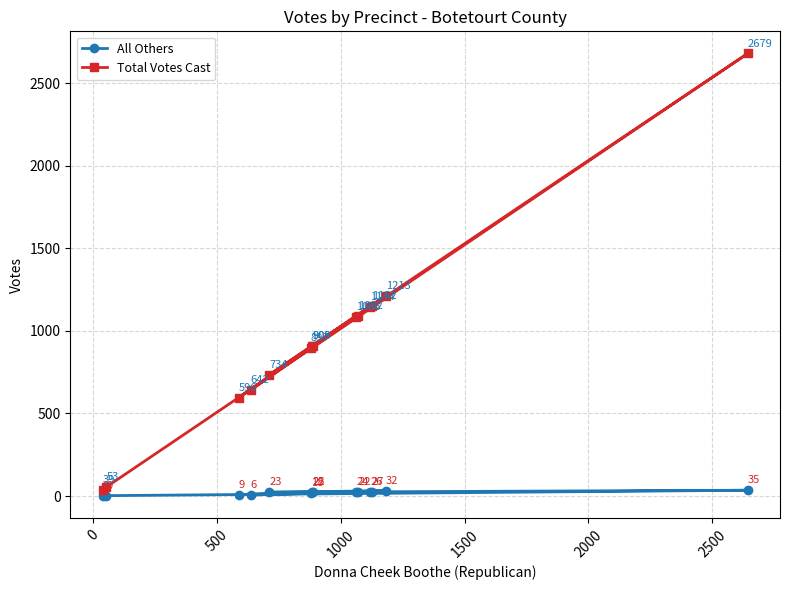

Which series has the widest spread of values?

Total Votes Cast